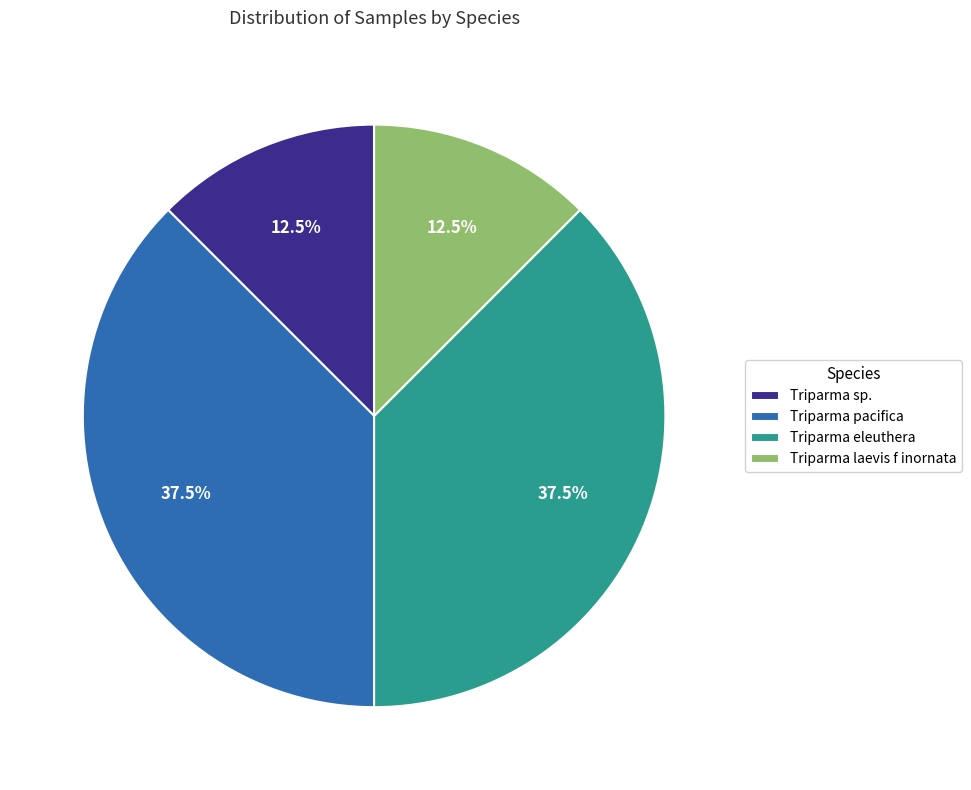

What portion of the pie excludes Triparma laevis f inornata?

87.5%